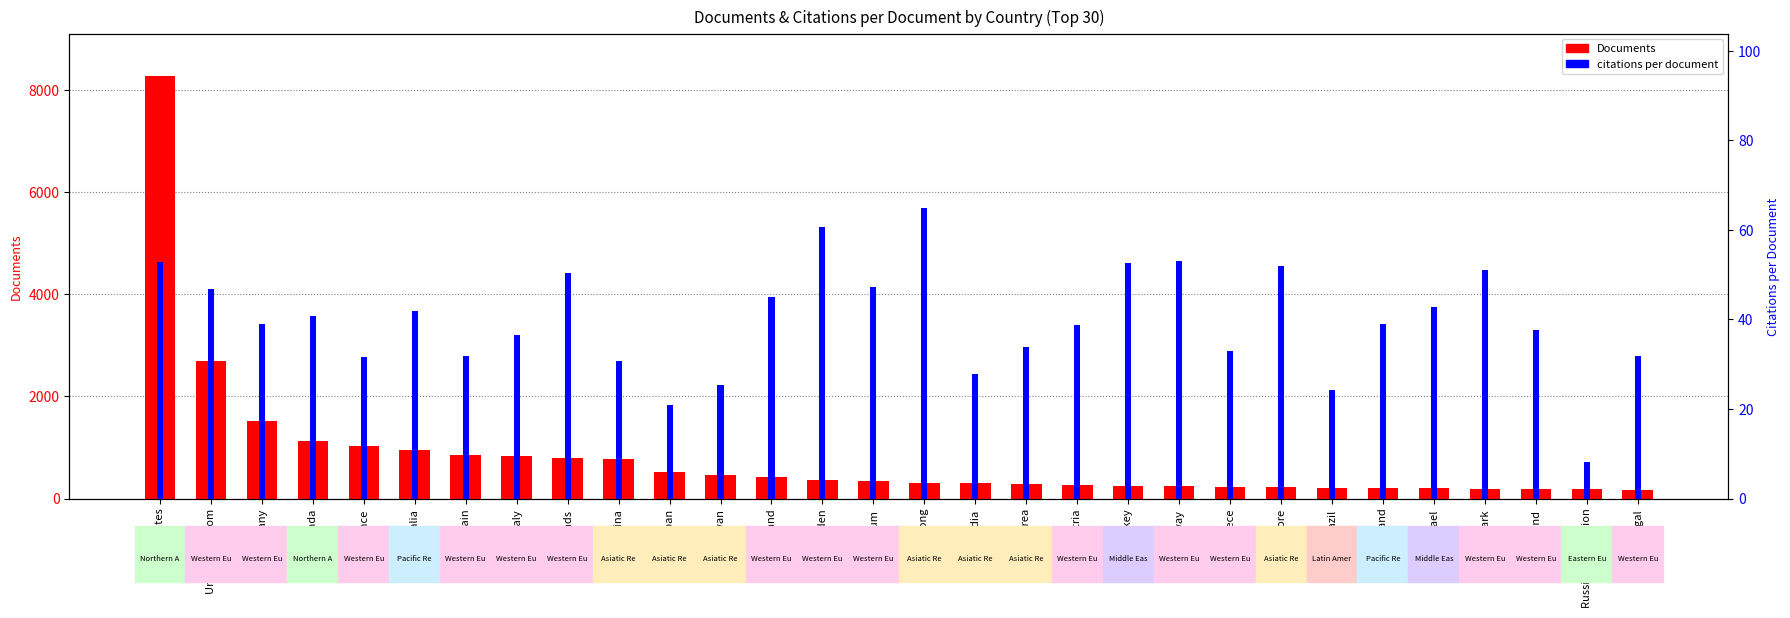

What is the label of the 21st bar from the left?

Norway